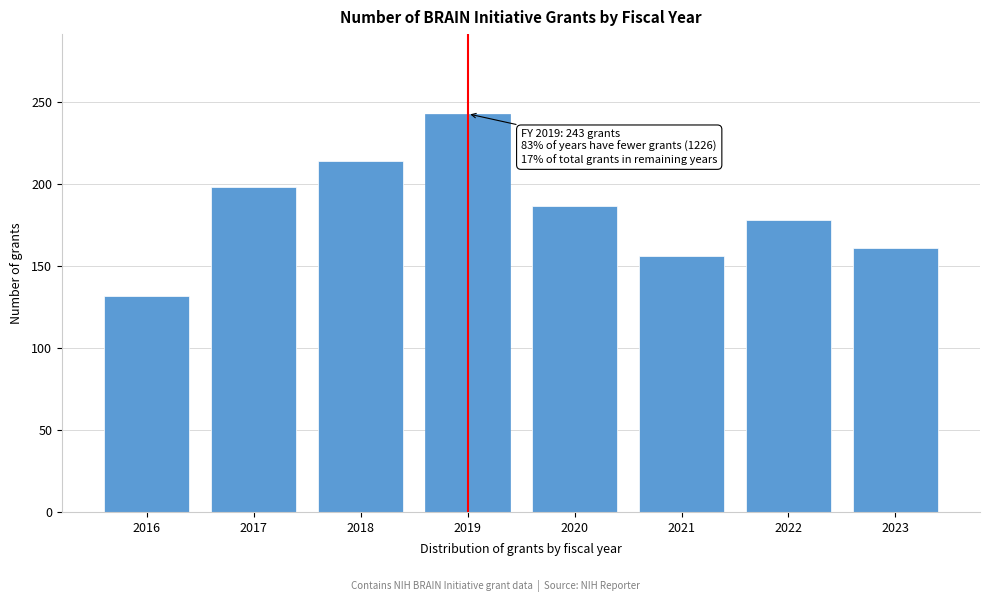

Reading right to left, what are all the values shown in this chart?

161	178	156	187	243	214	198	132